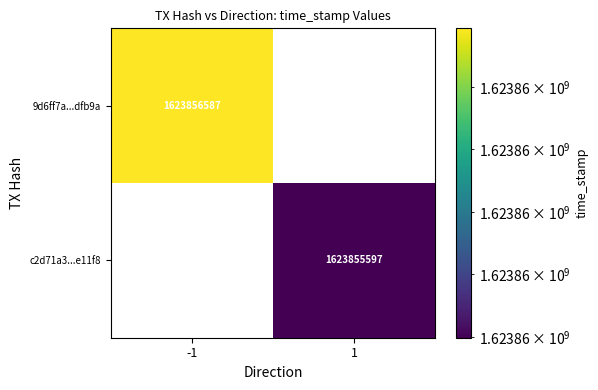

Read the 9d6ff7a137da5b4e44588316a7c58e4917dfb9a value at time_stamp.

1623856587